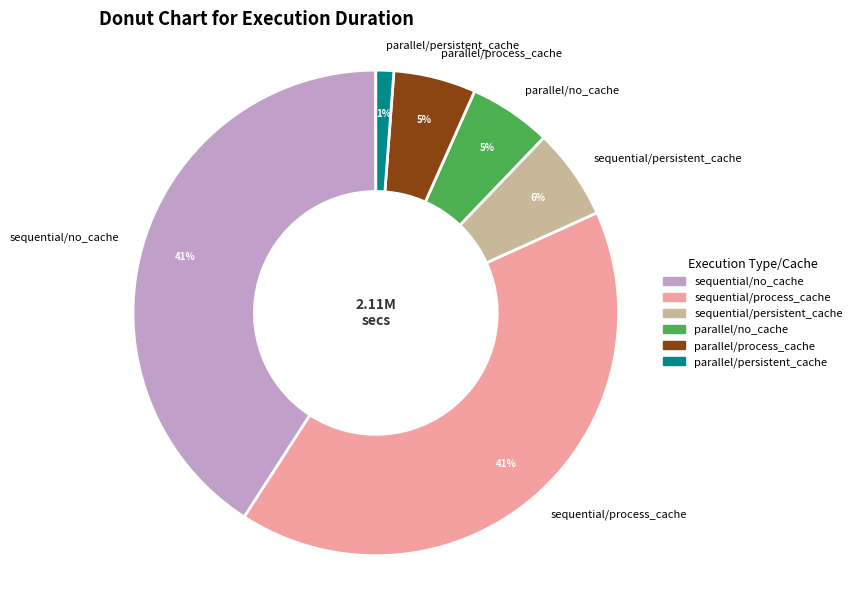

Is it true that sequential/process_cache is 41% of the pie?

True